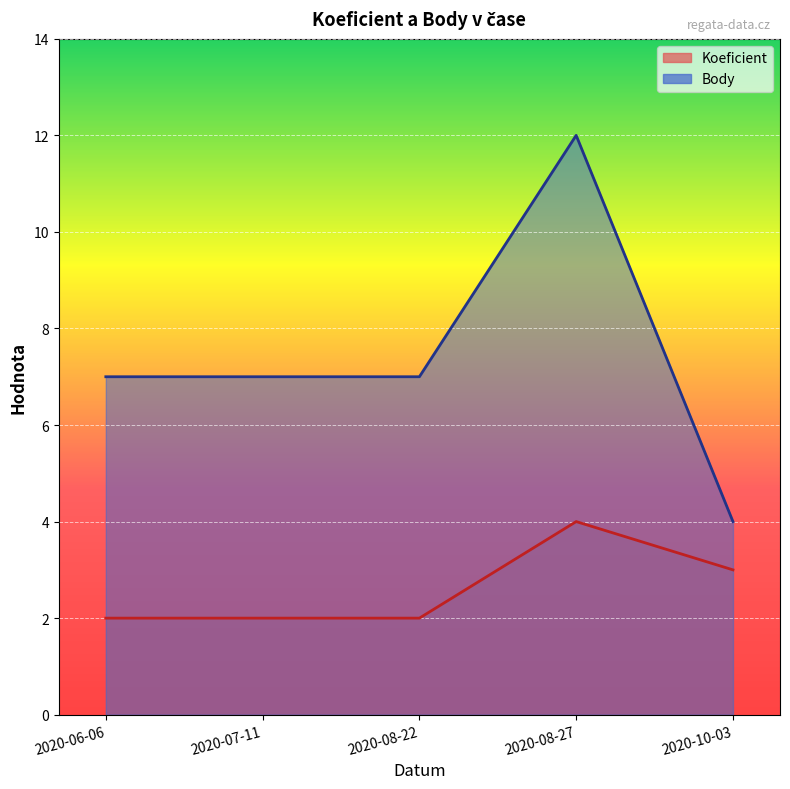

Where is Body nearest to the value 8?

2020-06-06